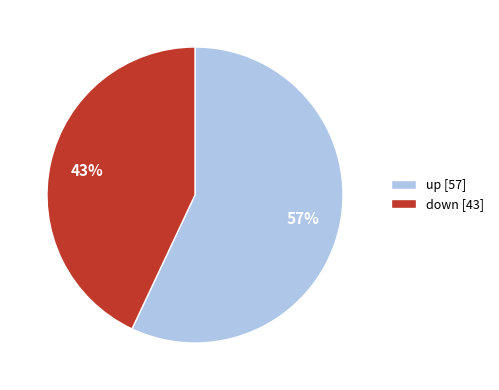

To the nearest percent, what portion does up represent?

57%